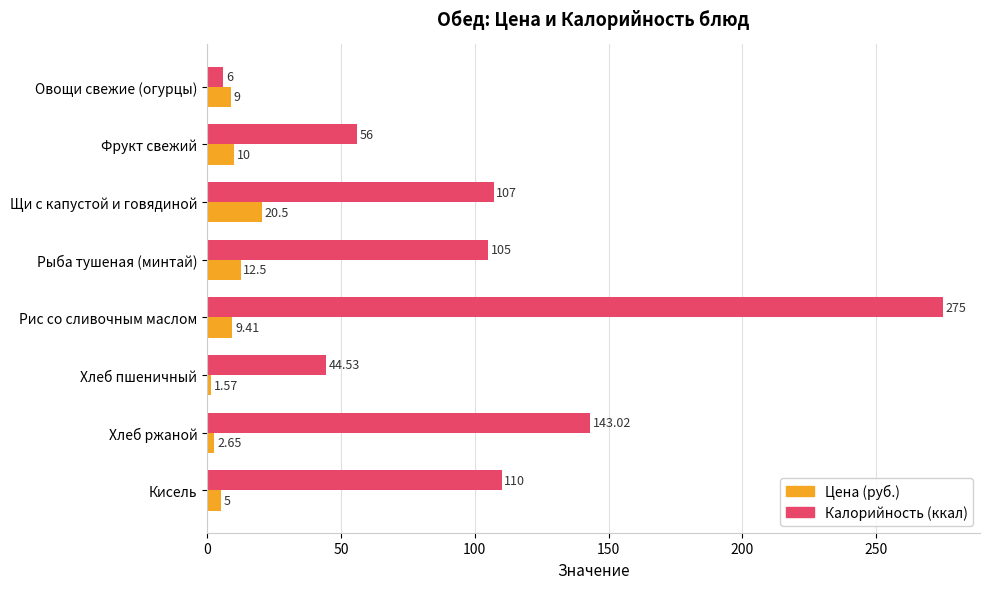

At which label is Калорийность (ккал) closest to 140?

Хлеб ржаной